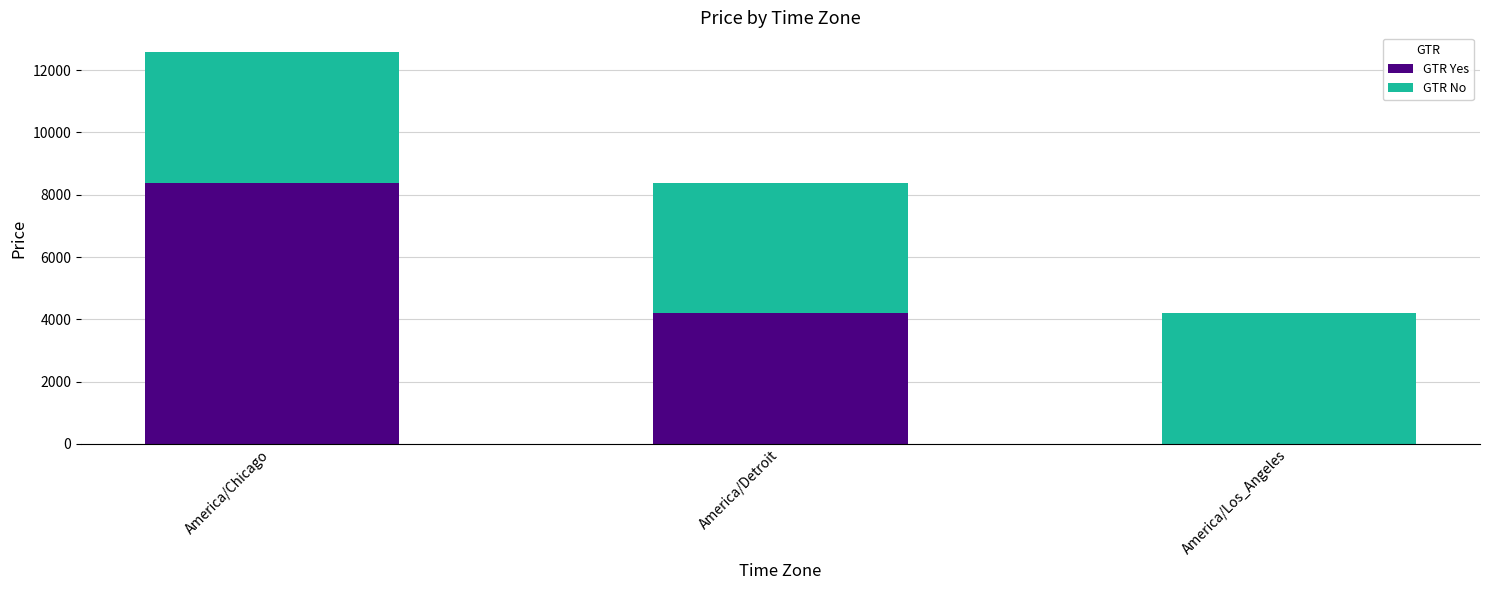

At which label does GTR Yes reach its peak?

America/Chicago